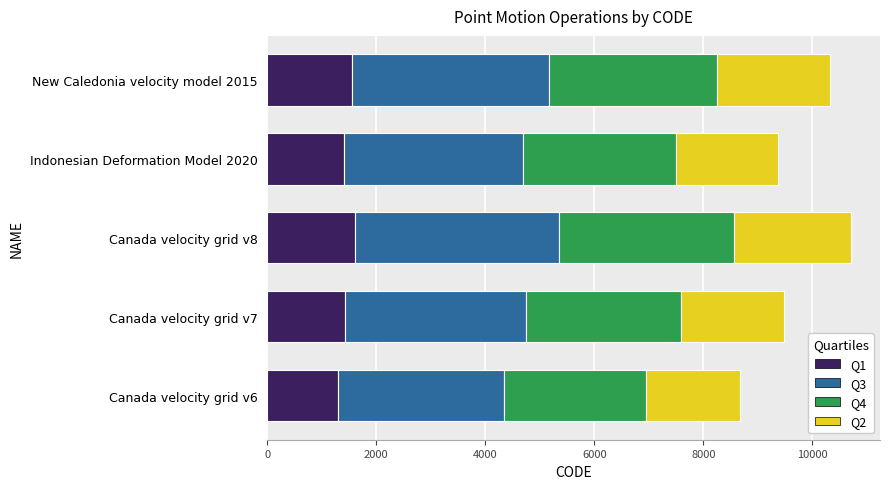

What is the average value of the Q1 series?

1456.9